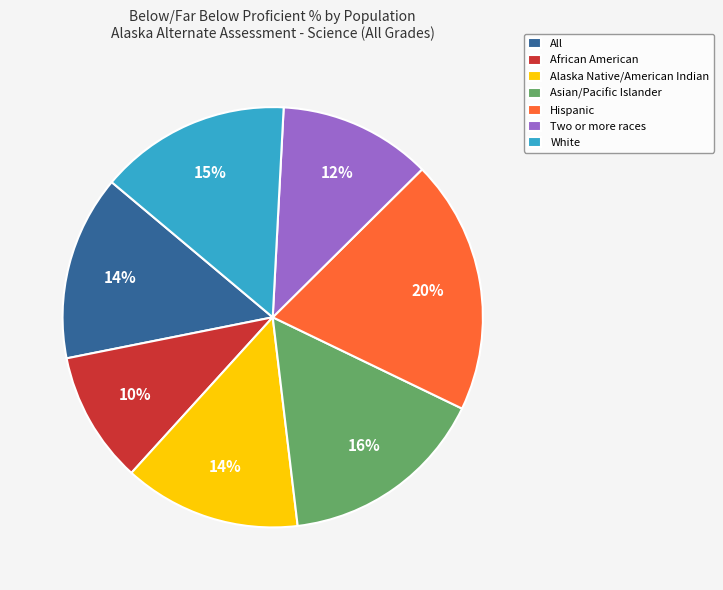

To the nearest percent, what percentage of the pie is Hispanic?

20%